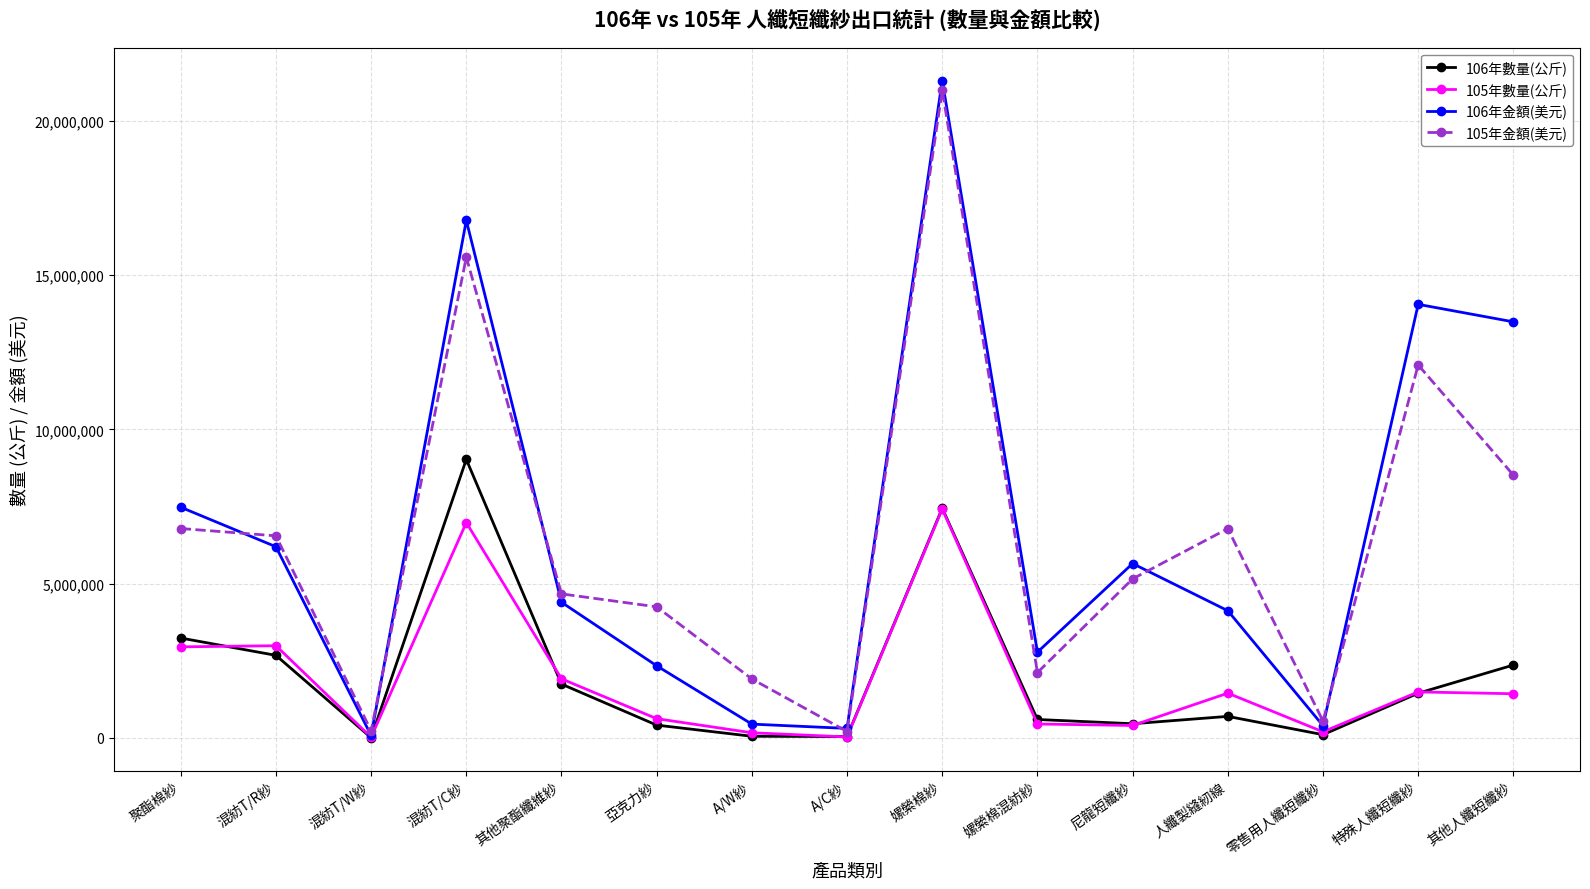

What is the value of the 106年金額(美元) point at the 11th from the left?

5653100